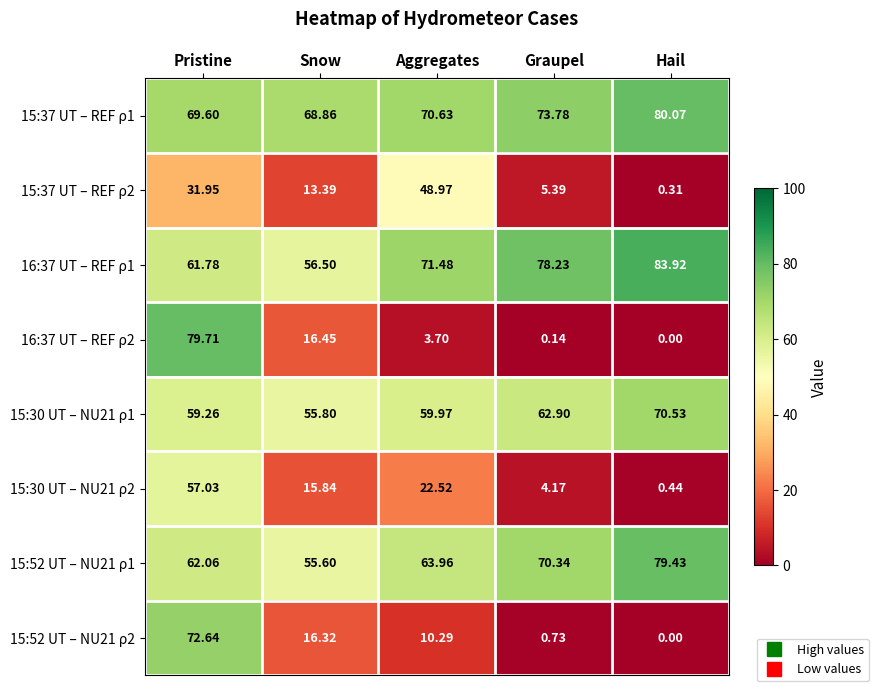

At which label does 15:52 UT – NU21 ρ1 first exceed 63?

Aggregates